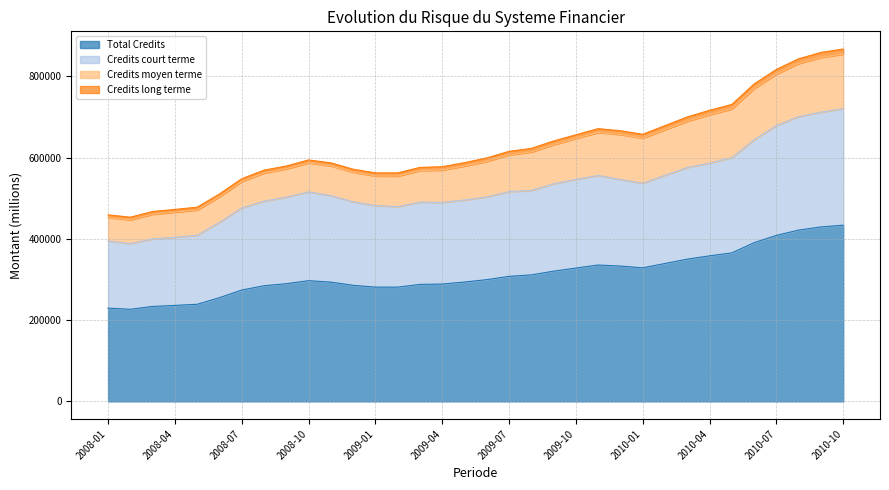

Where is Credits court terme nearest to the value 554289?

2009-11